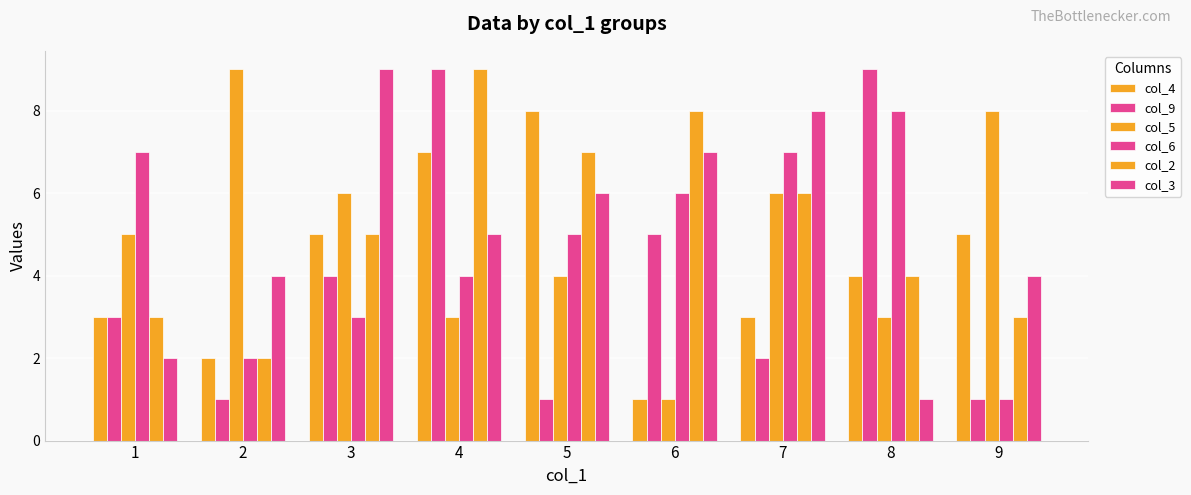

How many bars are there in each group?

6